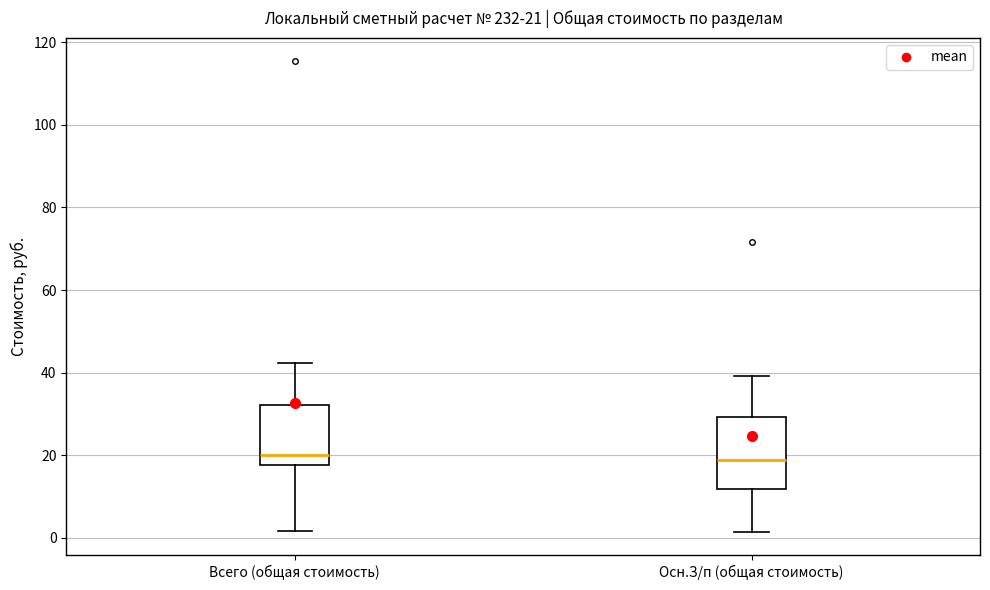

Which box is the tallest, from its lower edge to its upper edge?

Осн.З/п (общая стоимость)